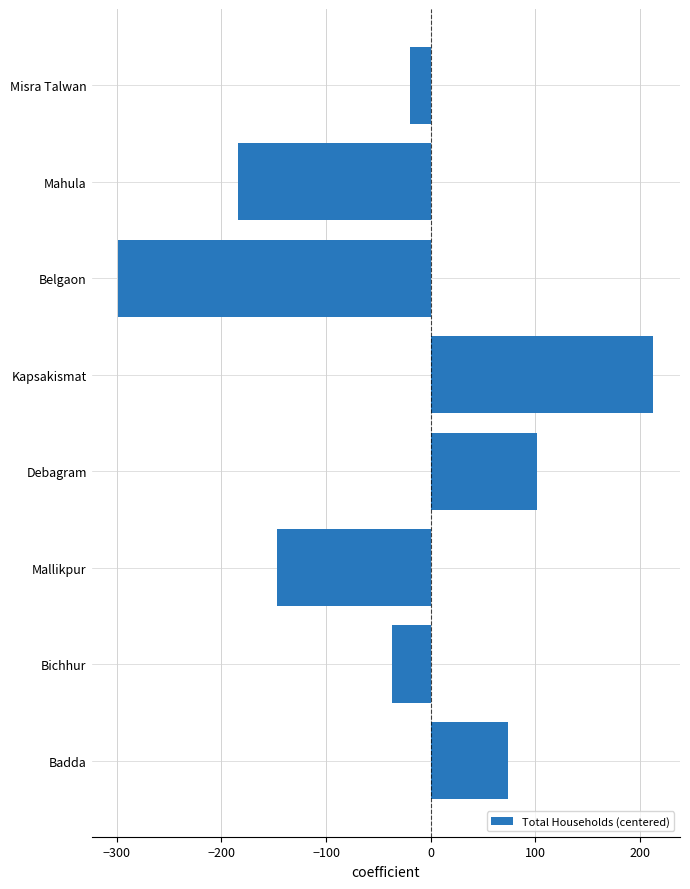

What is the sum of the values at Kapsakismat and Misra Talwan?

193.1